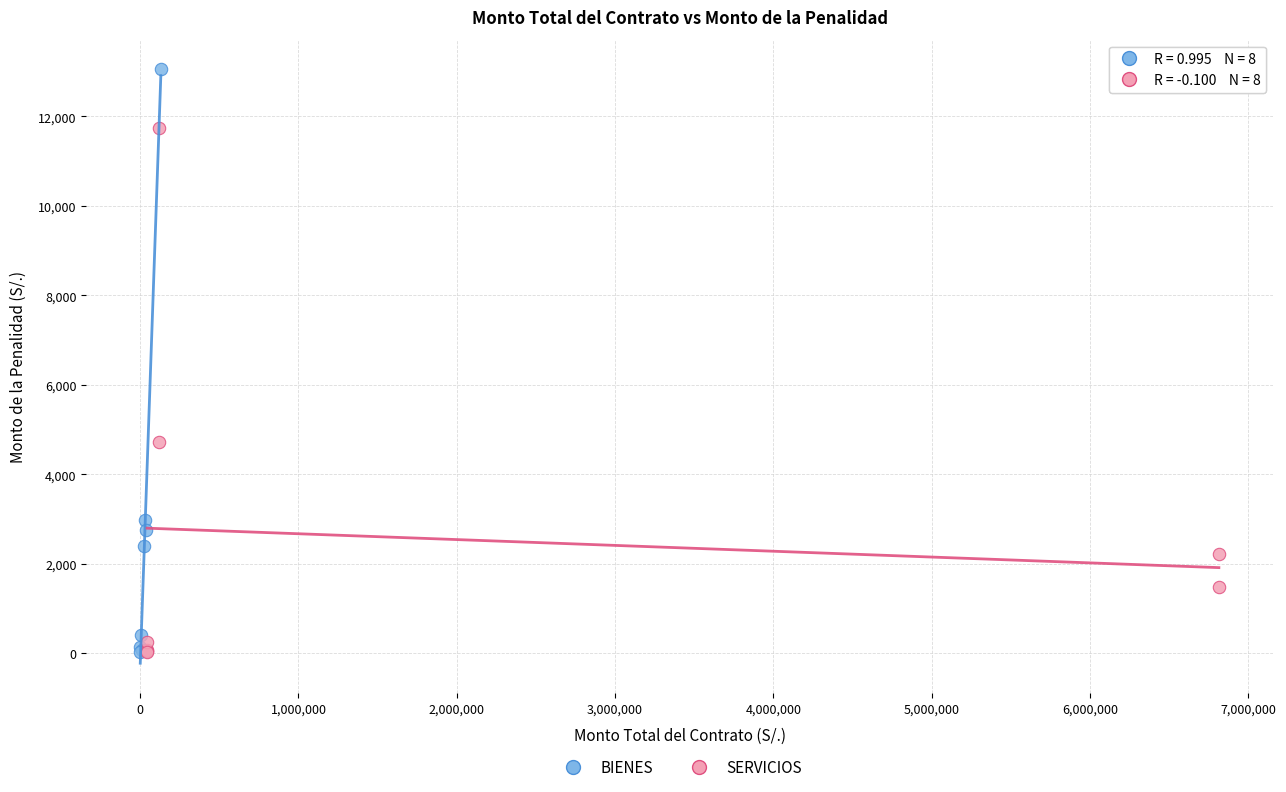

Which series has the widest spread of Y values?

BIENES